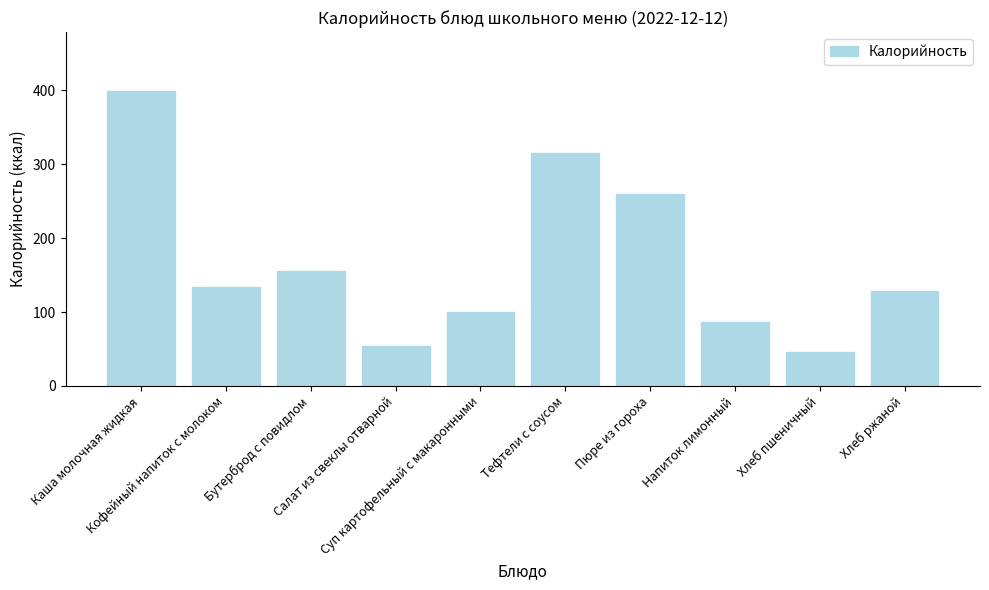

The chart shows a value of 100.4 at Суп картофельный с макаронными. True or false?

True